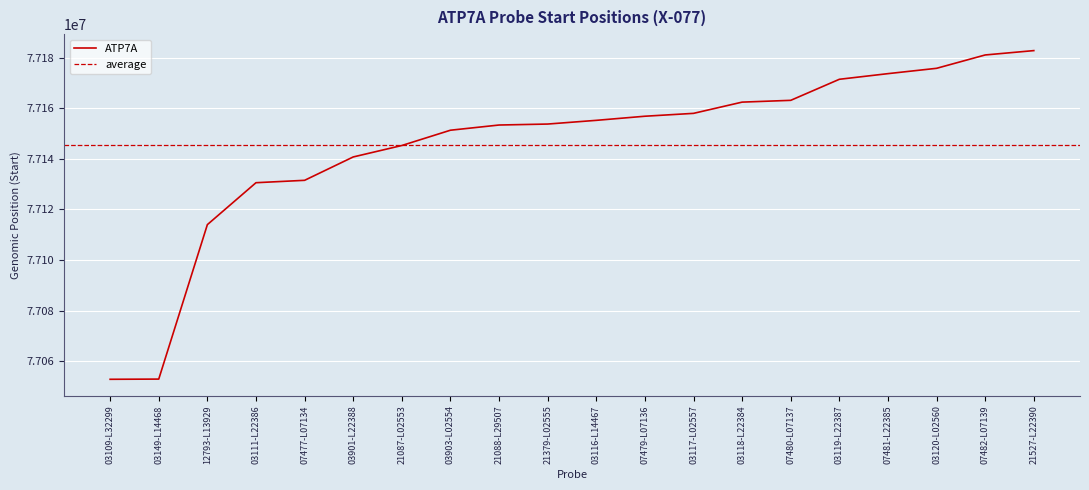

Is it true that the value at 12793-L13929 is 108513794?

False